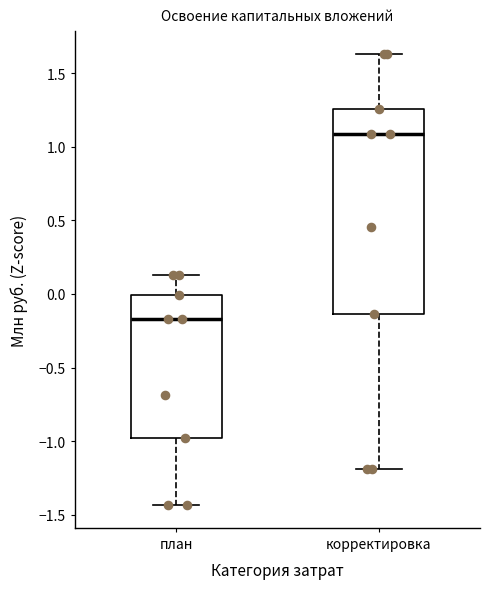

Which box has the highest median line?

корректировка